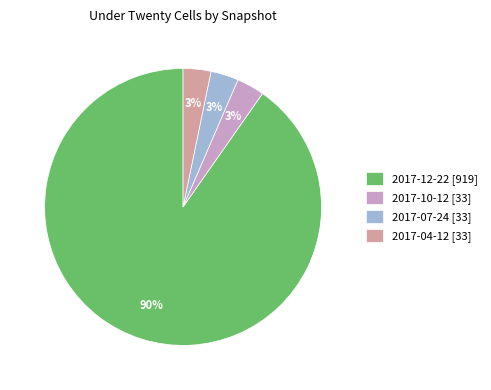

What is the largest slice in the pie chart?

2017-12-22 [919]